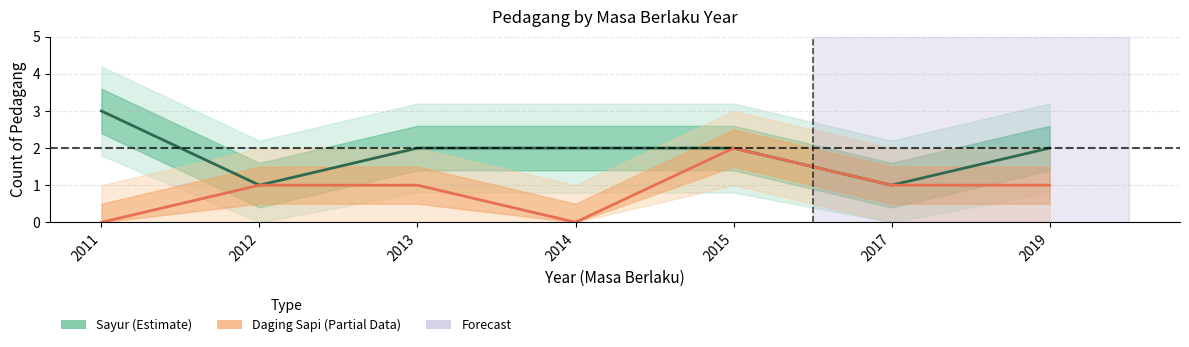

Where is Sayur (Estimate) nearest to the value 2?

2013